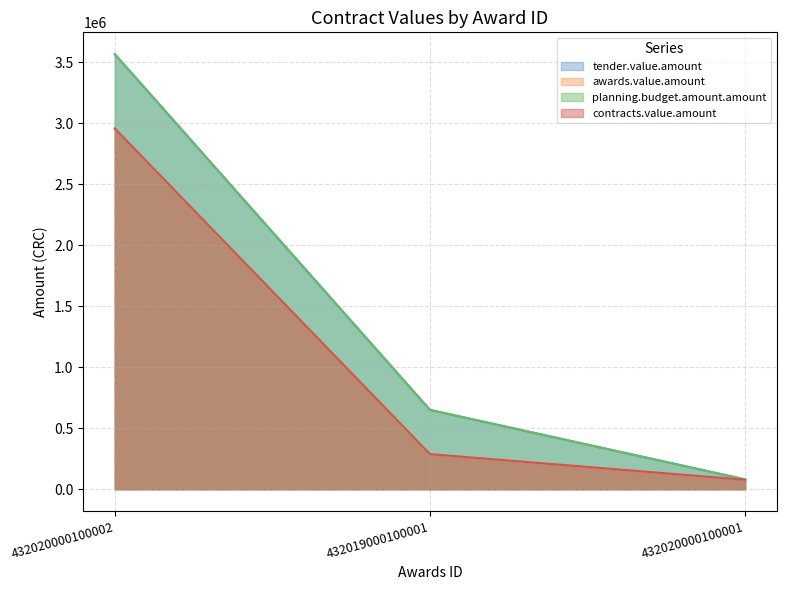

Between 432019000100001 and 432020000100002, which is larger?

432020000100002